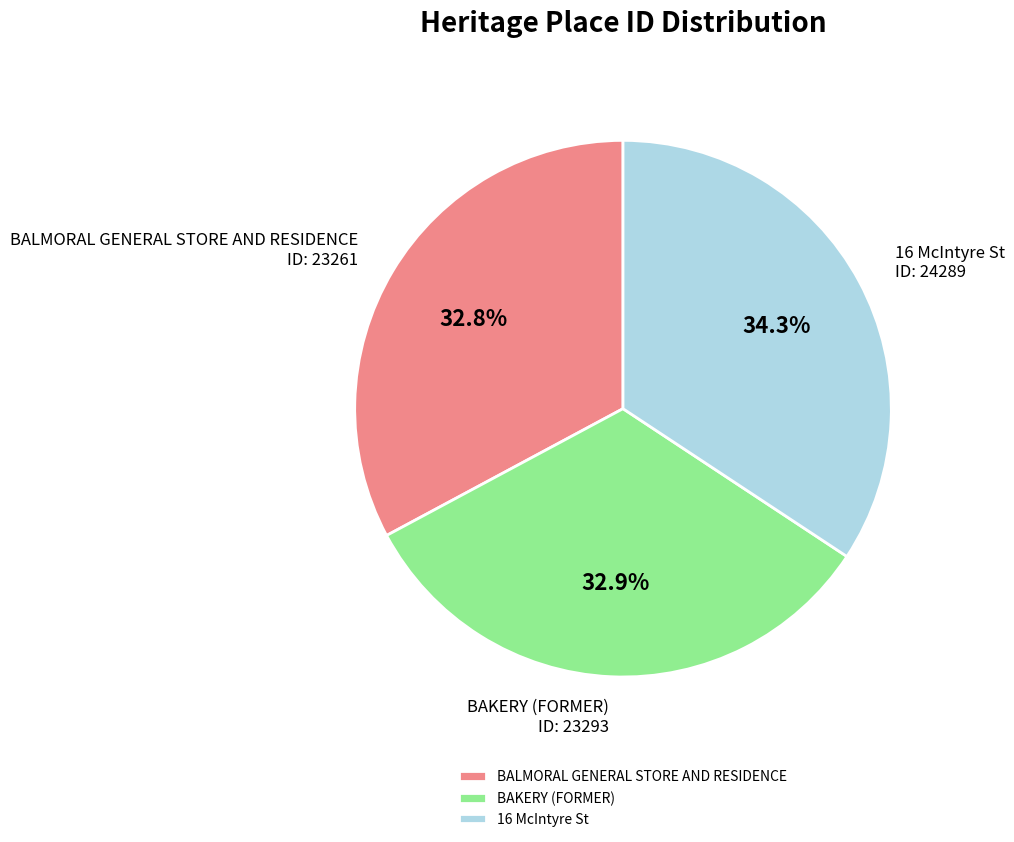

Count the number of slices in the pie.

3